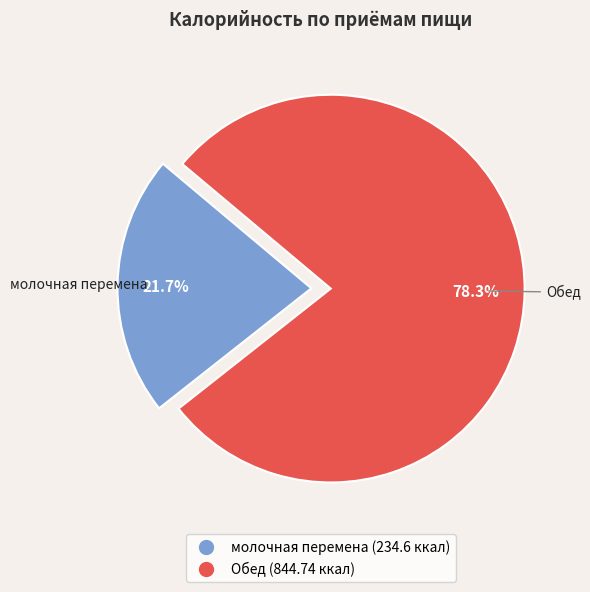

Does молочная перемена represent more than half of the total?

No